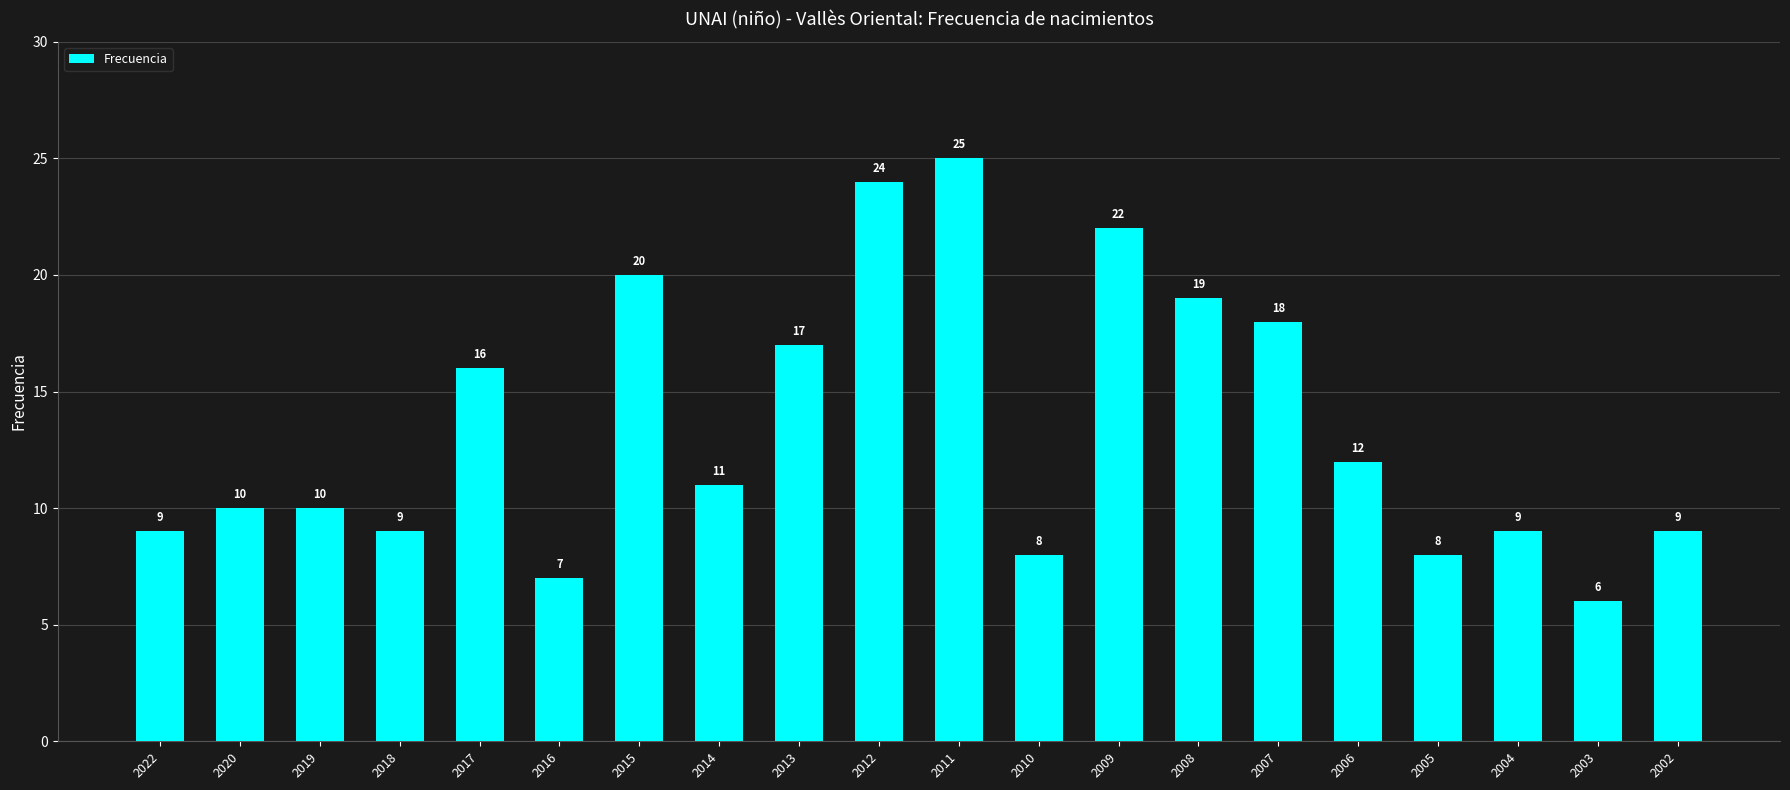

What is the sum of all values?

269